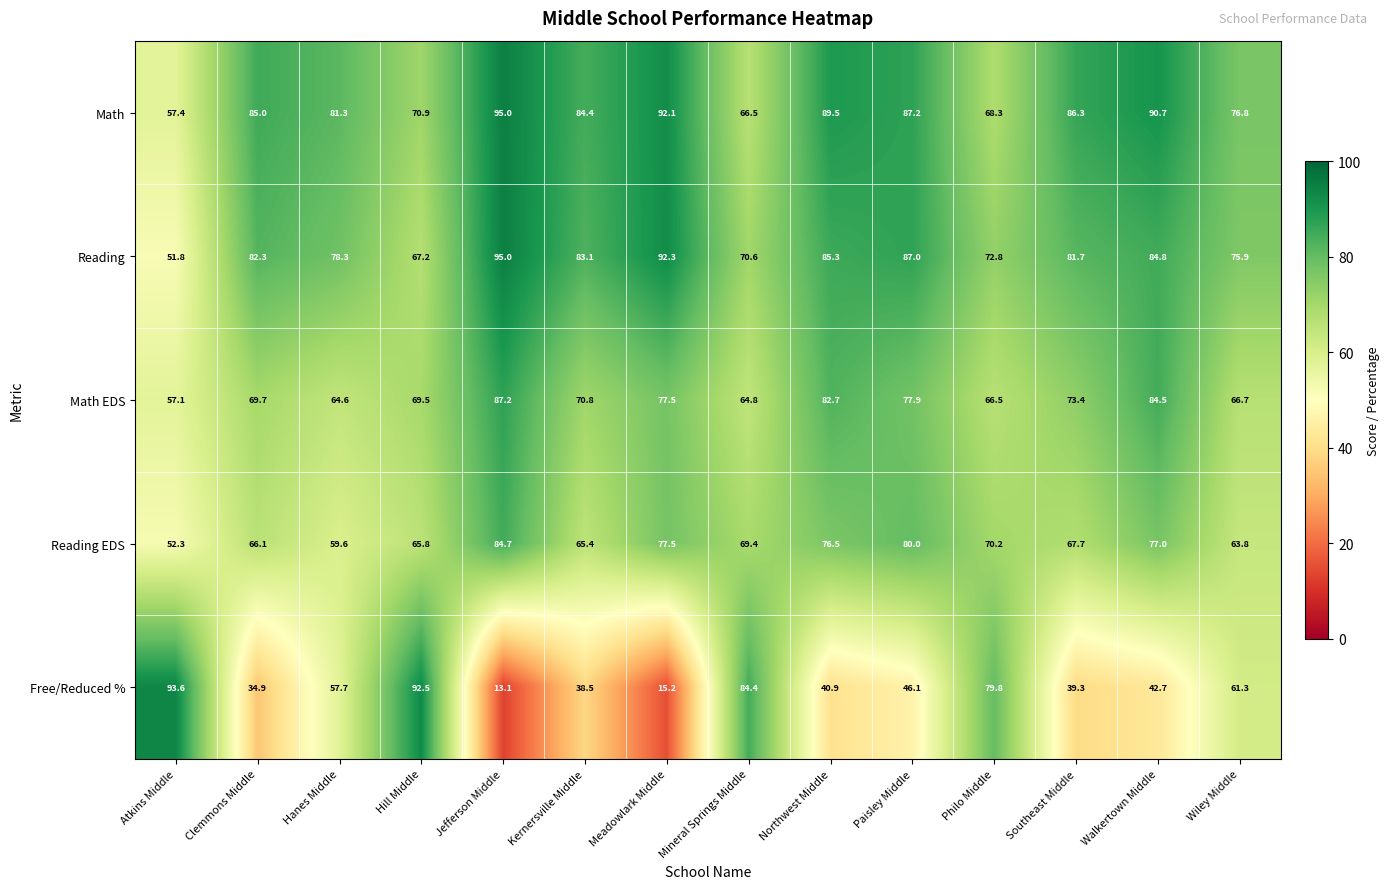

How many categories are shown in the chart?

14